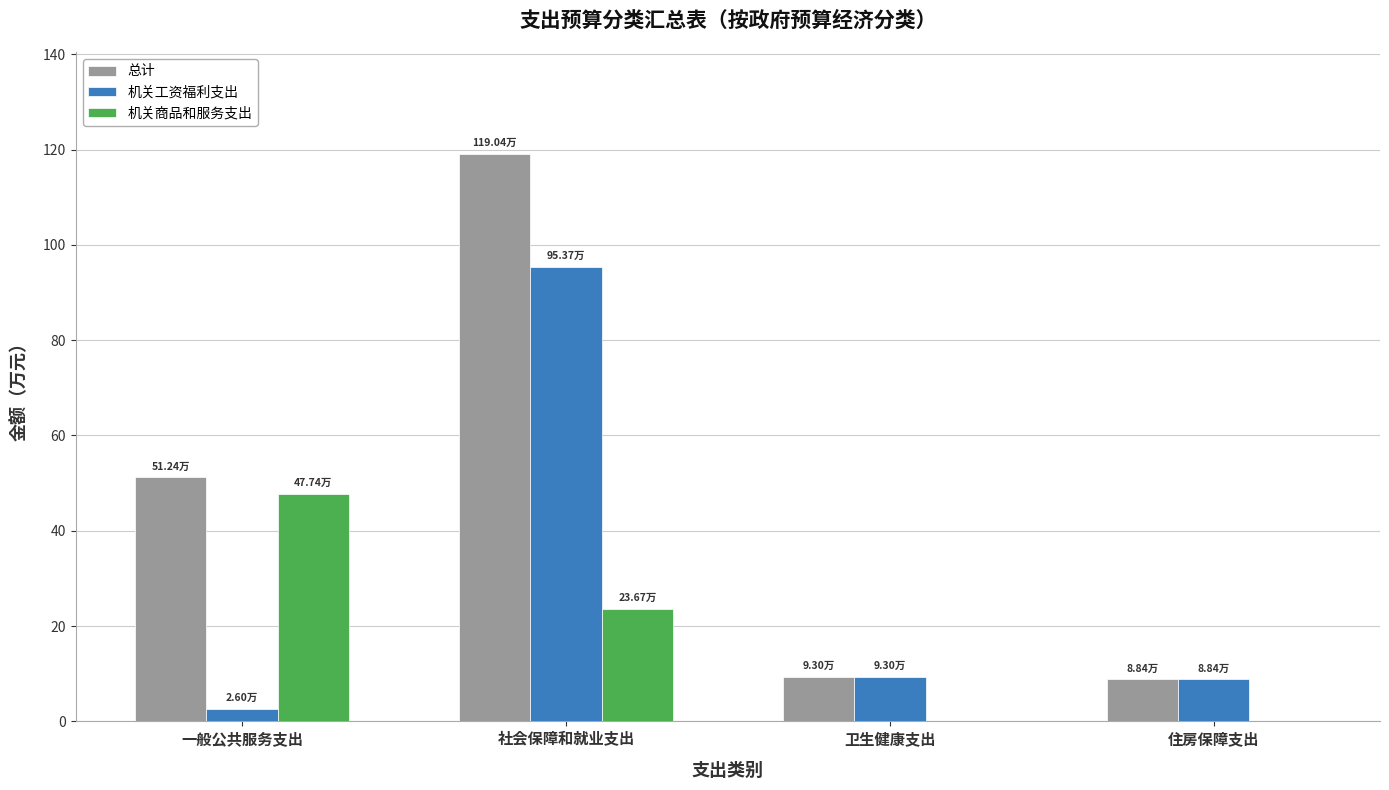

Is the value of 机关商品和服务支出 at 一般公共服务支出 greater than the value of 总计 at 一般公共服务支出?

No